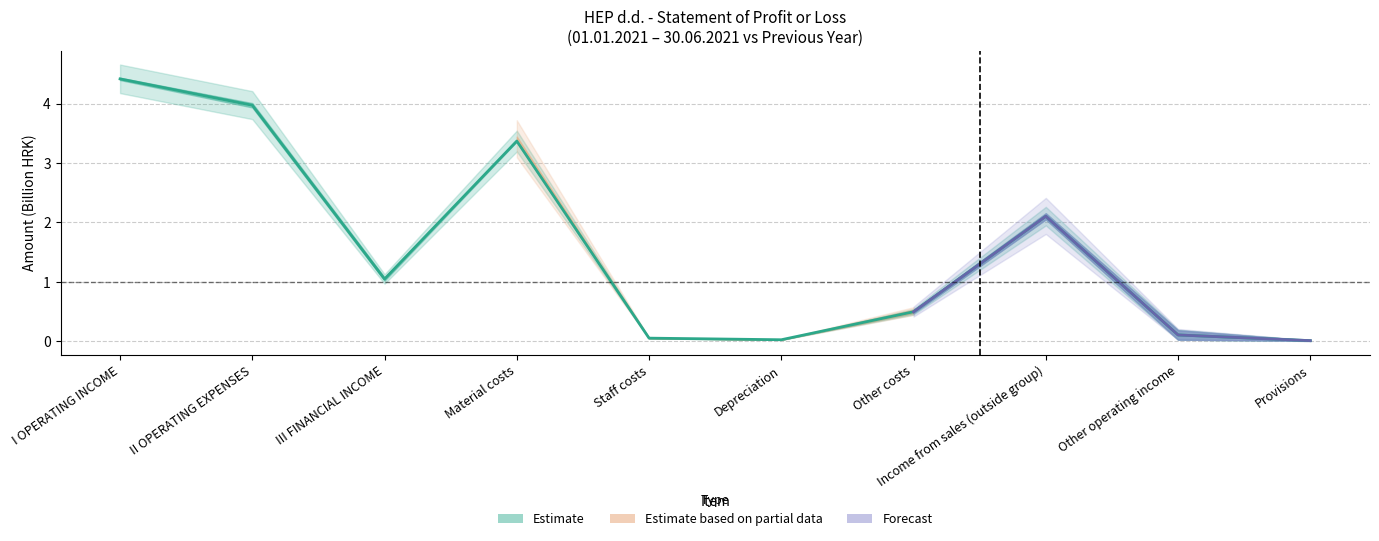

What position from the right is Depreciation?

5